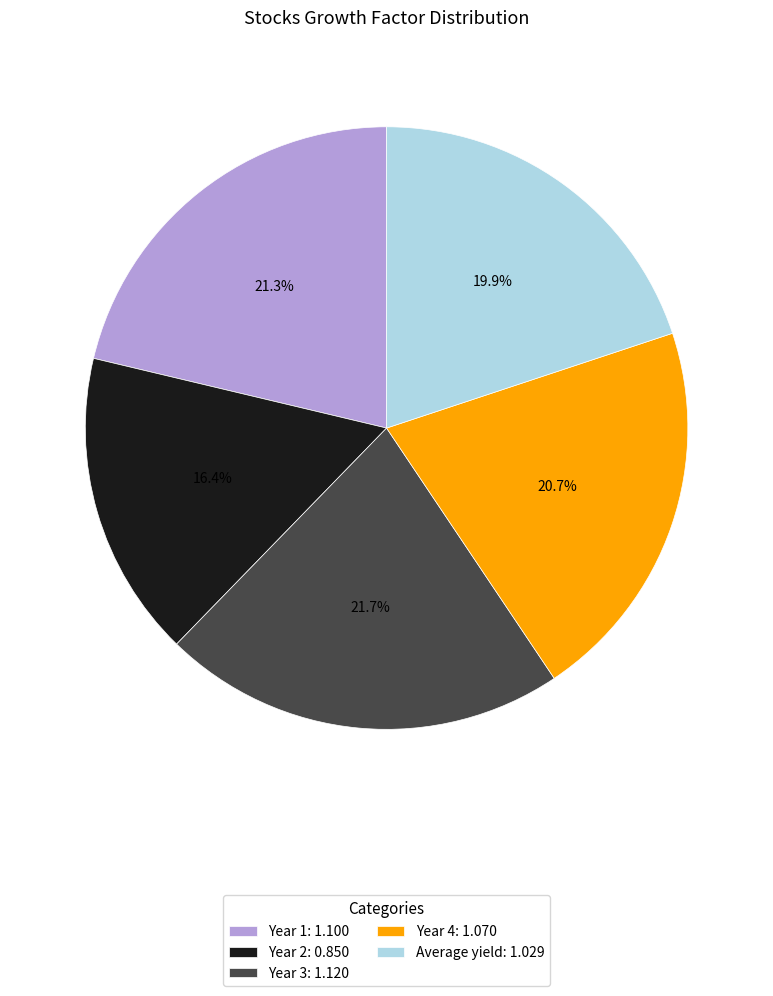

What is the ratio of the value at Year 2 to the value at Year 3?

0.8